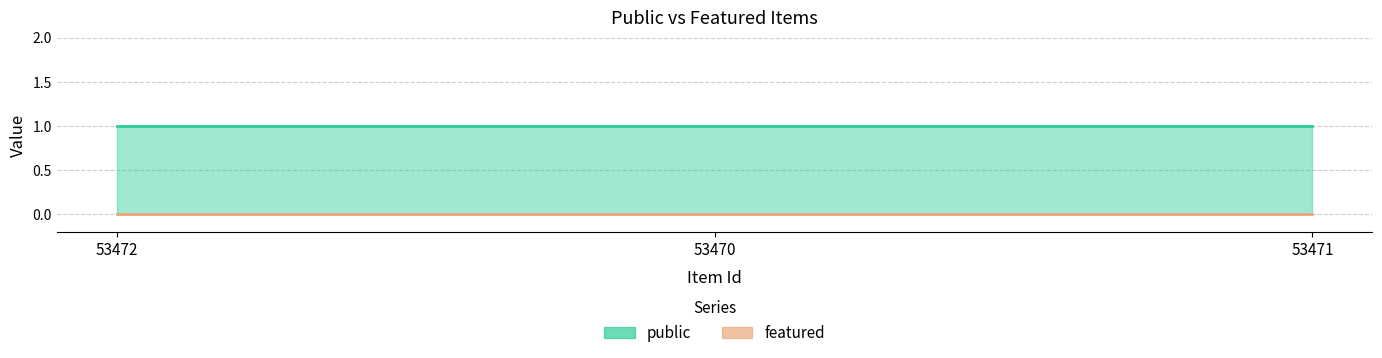

What is the label of the 3rd point from the left?

53471